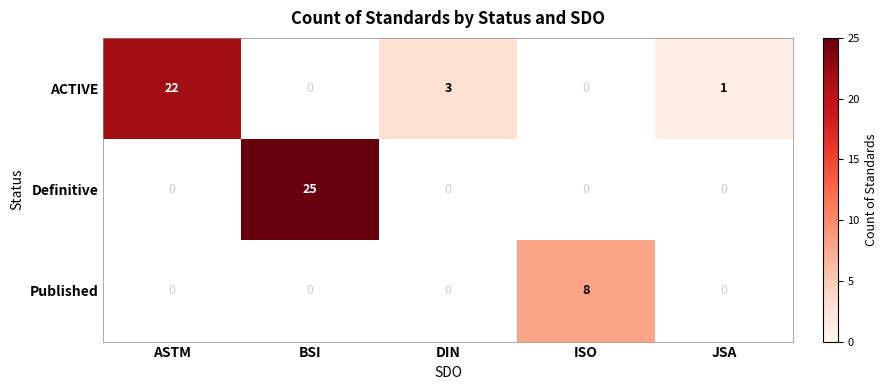

What is the difference between the ACTIVE values at JSA and ASTM?

21